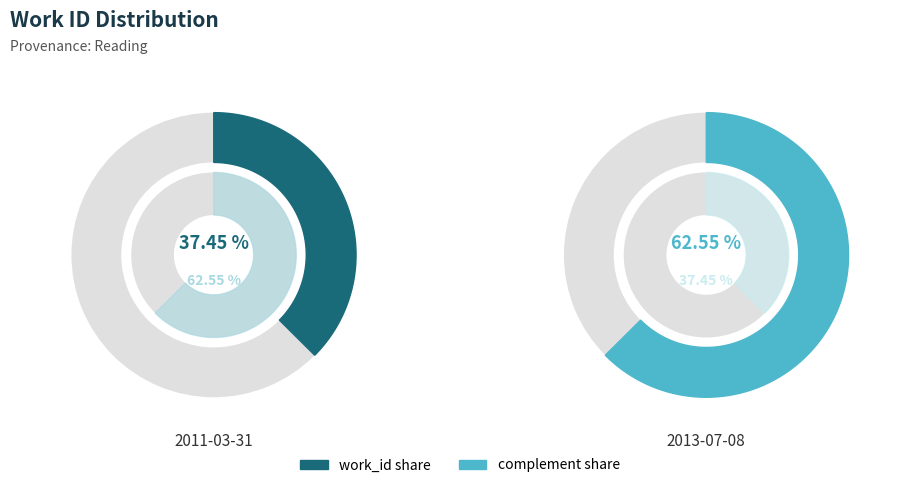

How many slices are in this pie chart?

2